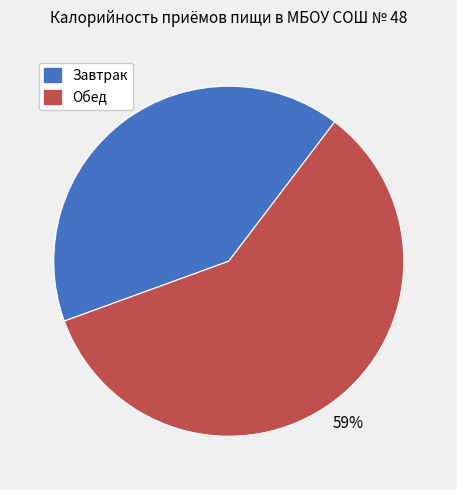

What is the largest slice in the pie chart?

Обед